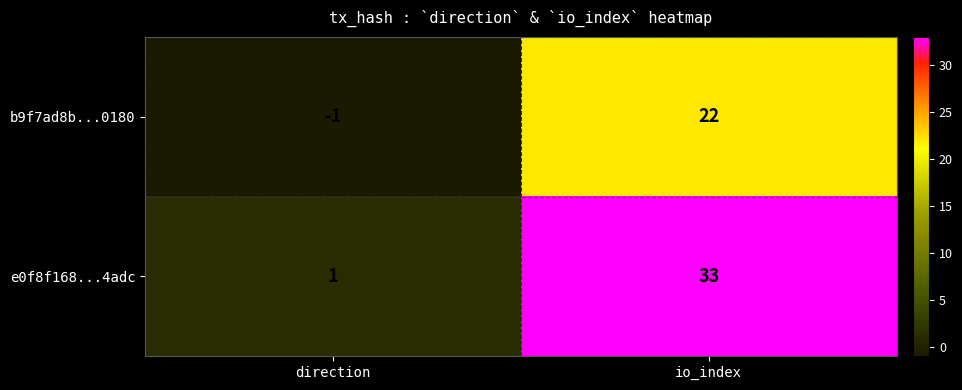

List the series in order of their overall mean, highest first.

e0f8f168...4adc, b9f7ad8b...0180